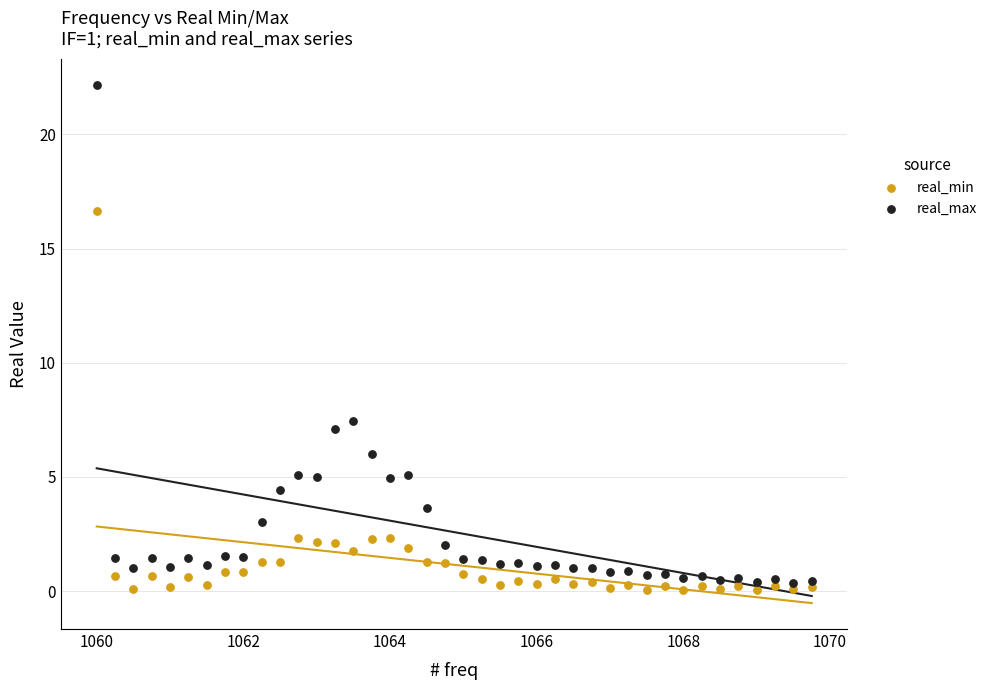

Which series contains the highest Y value?

real_max